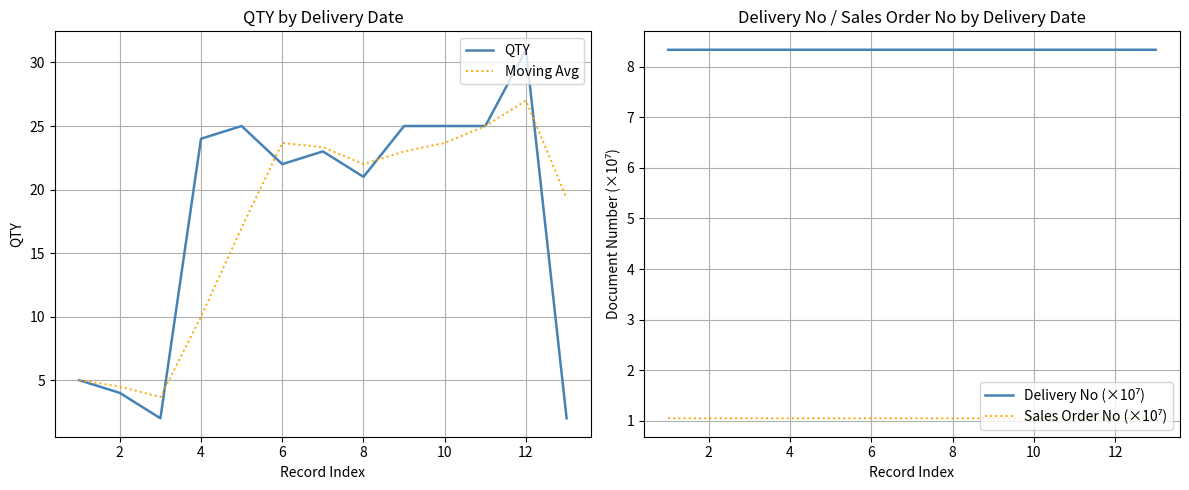

True or false: QTY has a value of 24.0 at 4.

True